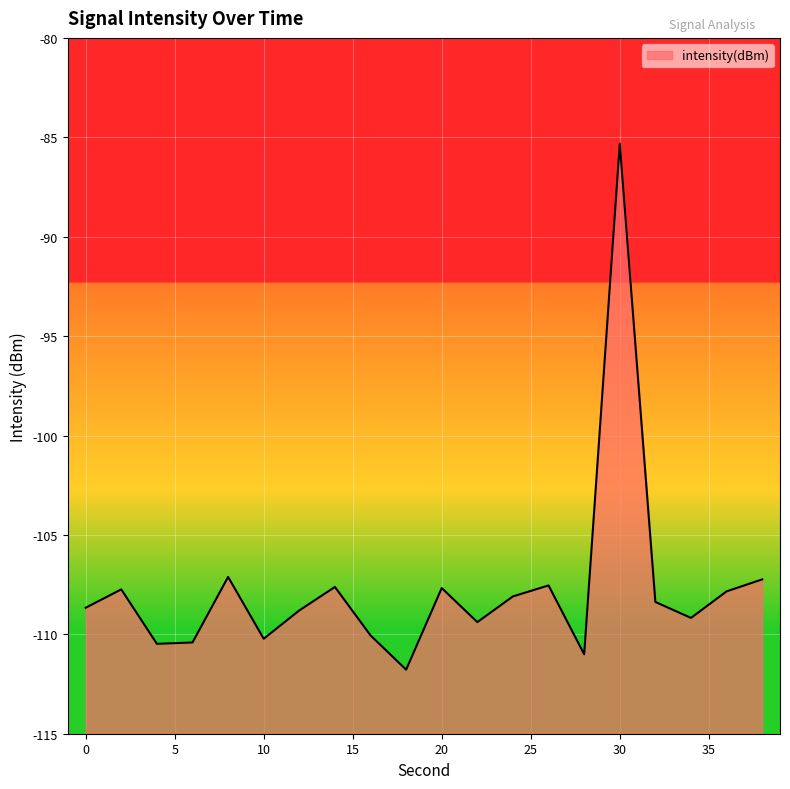

How many interior local peaks (higher than both neighbors) does the data have?

6